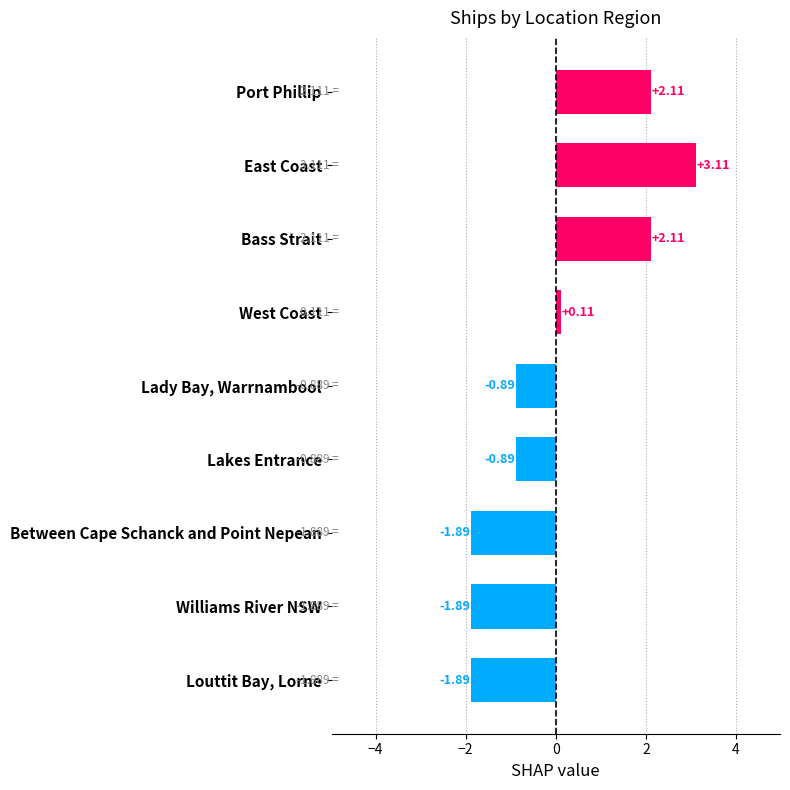

What is the difference between the maximum and minimum values?

5.0